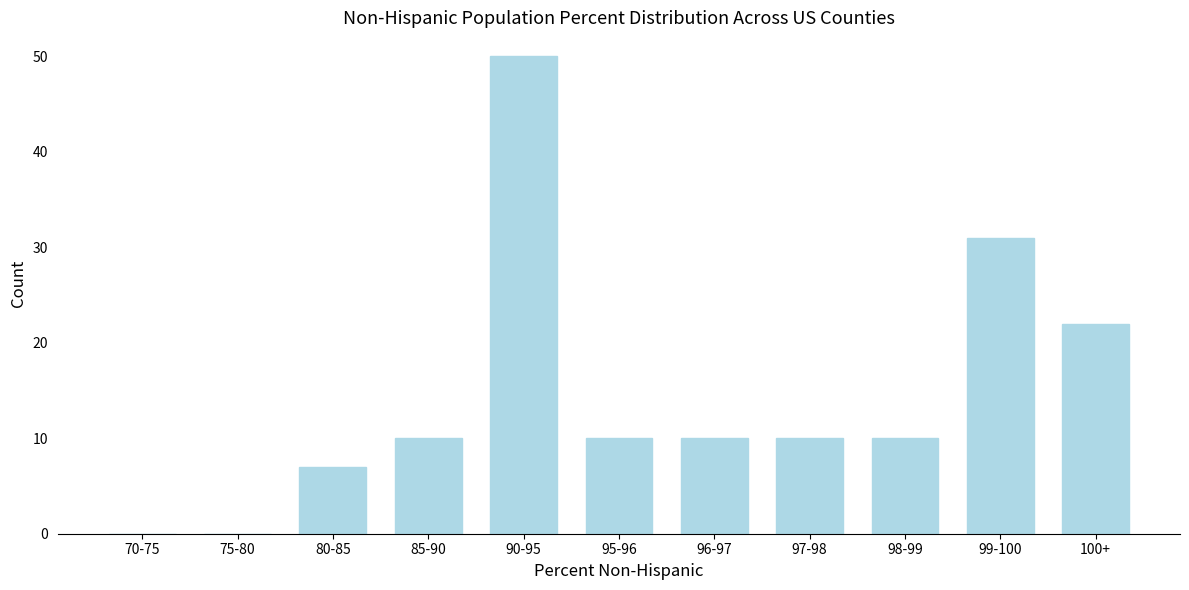

Reading left to right, list all the values displayed in this chart.

70-75=0	75-80=0	80-85=7	85-90=10	90-95=50	95-96=10	96-97=10	97-98=10	98-99=10	99-100=31	100+=22